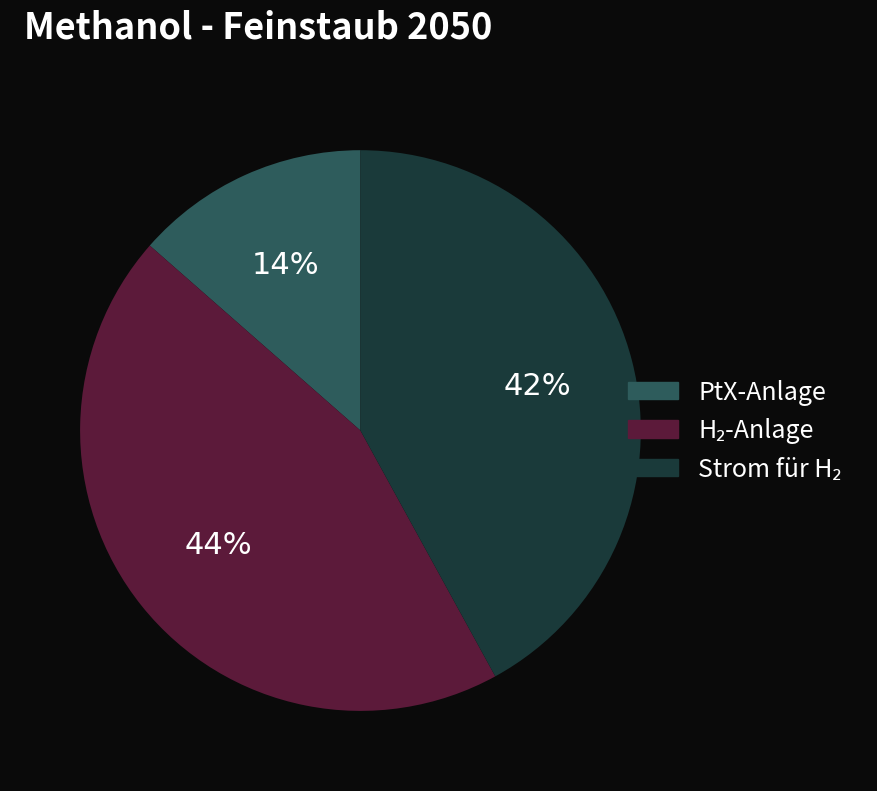

Does any single category account for the majority?

No